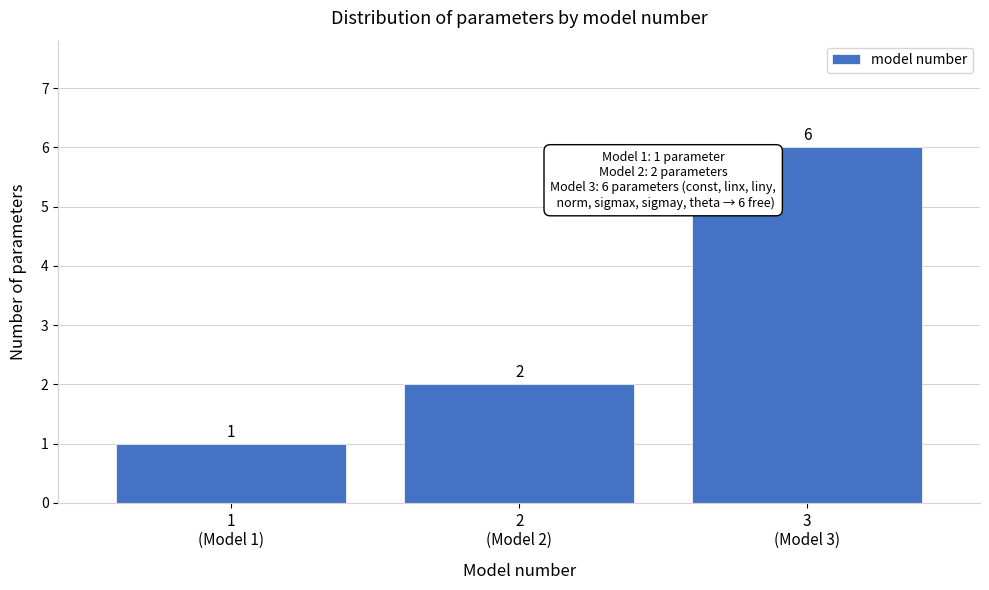

Reading right to left, list all the values displayed in this chart.

6	2	1